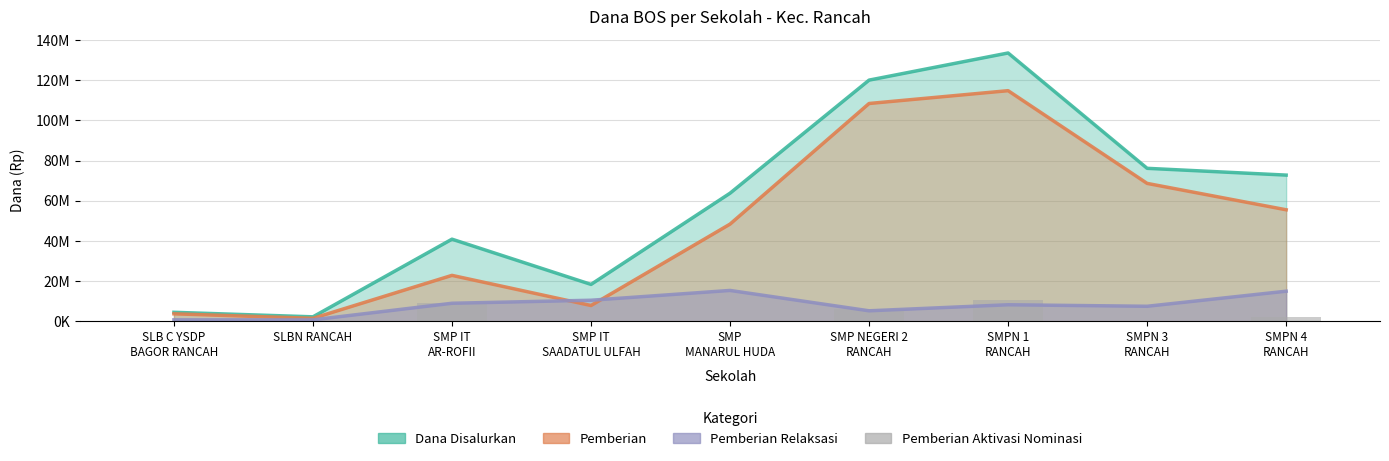

Which has a higher value, SMP IT
SAADATUL ULFAH or SMP NEGERI 2
RANCAH?

SMP NEGERI 2
RANCAH